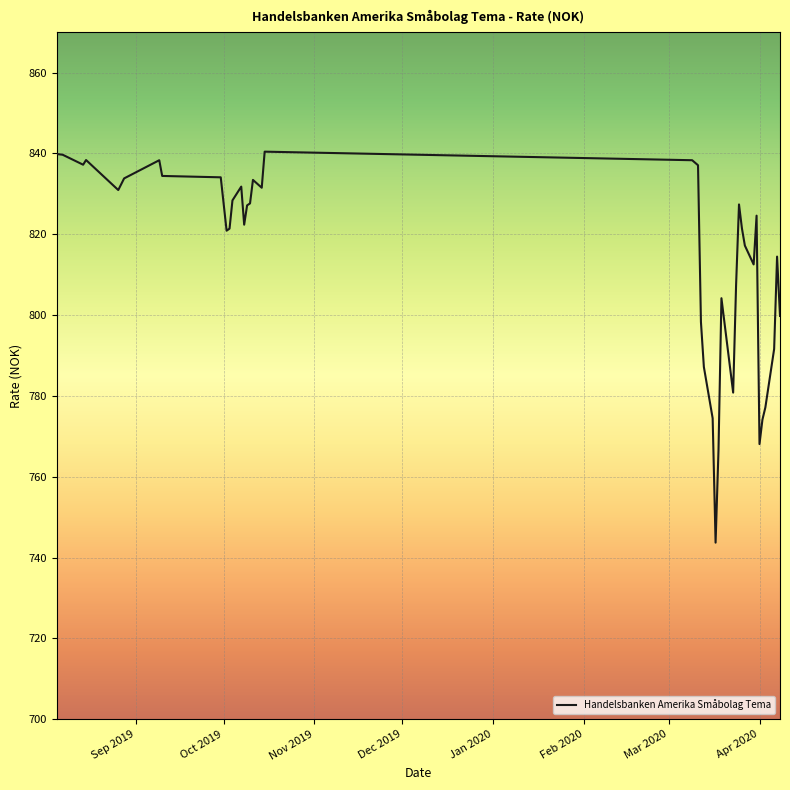

What is the minimum value shown in the chart?

743.7